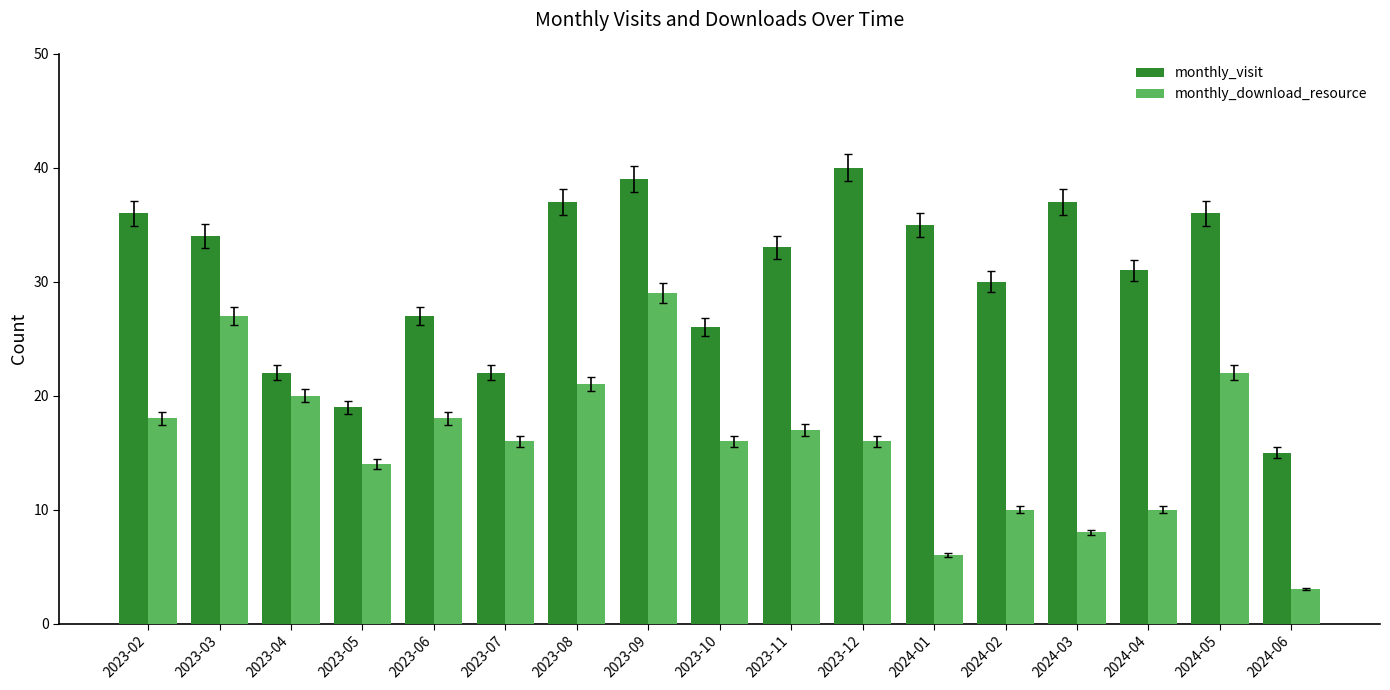

What is the smallest value displayed?

3